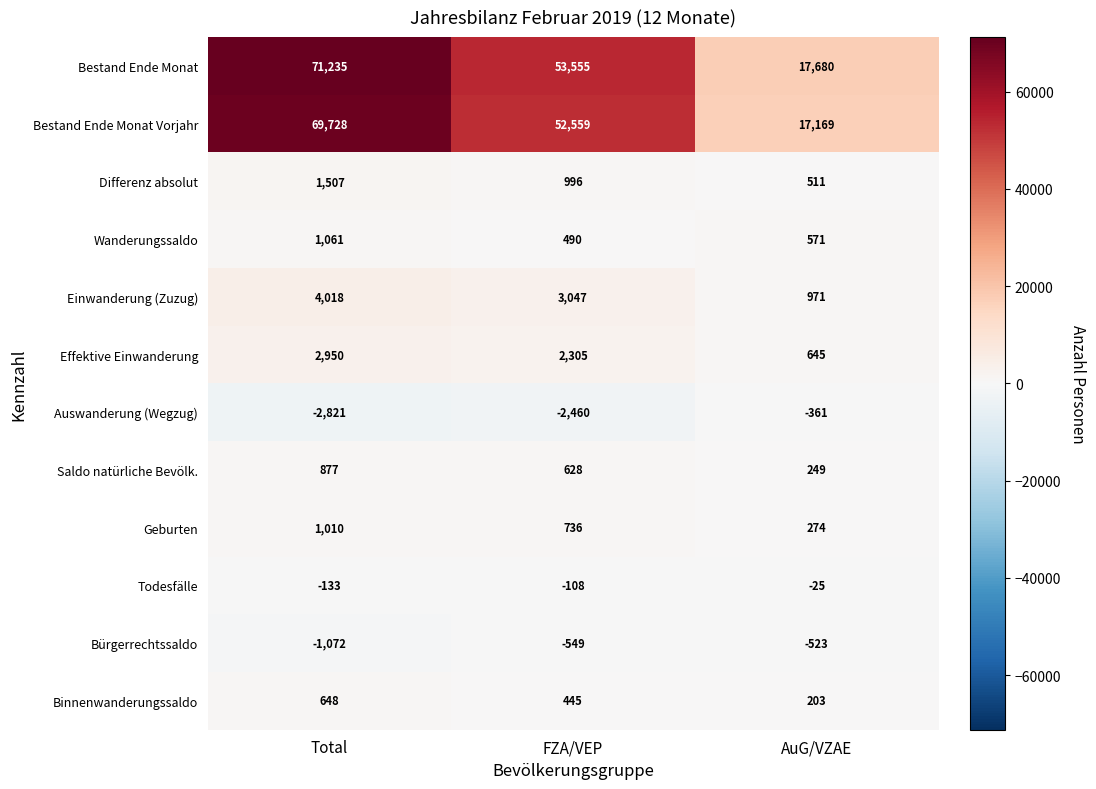

Which series has the largest total across all categories?

Bestand Ende Monat